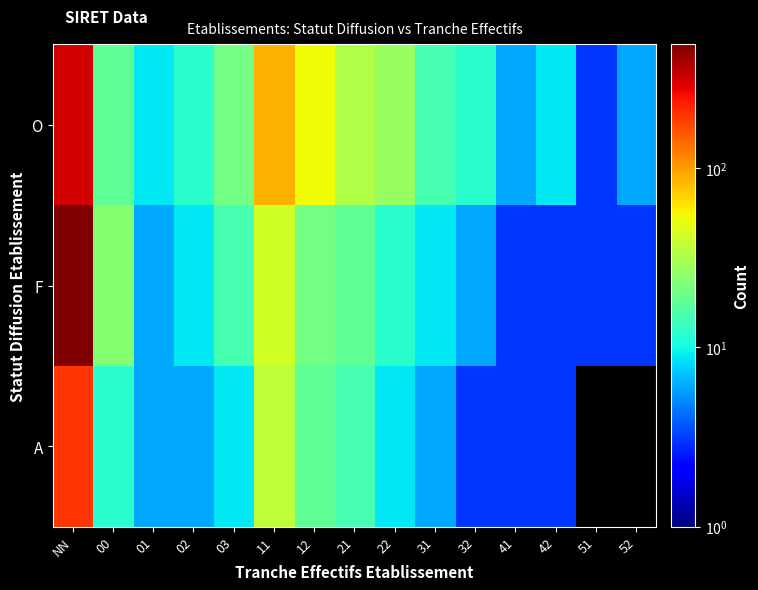

Read the A value at 12.

18.0